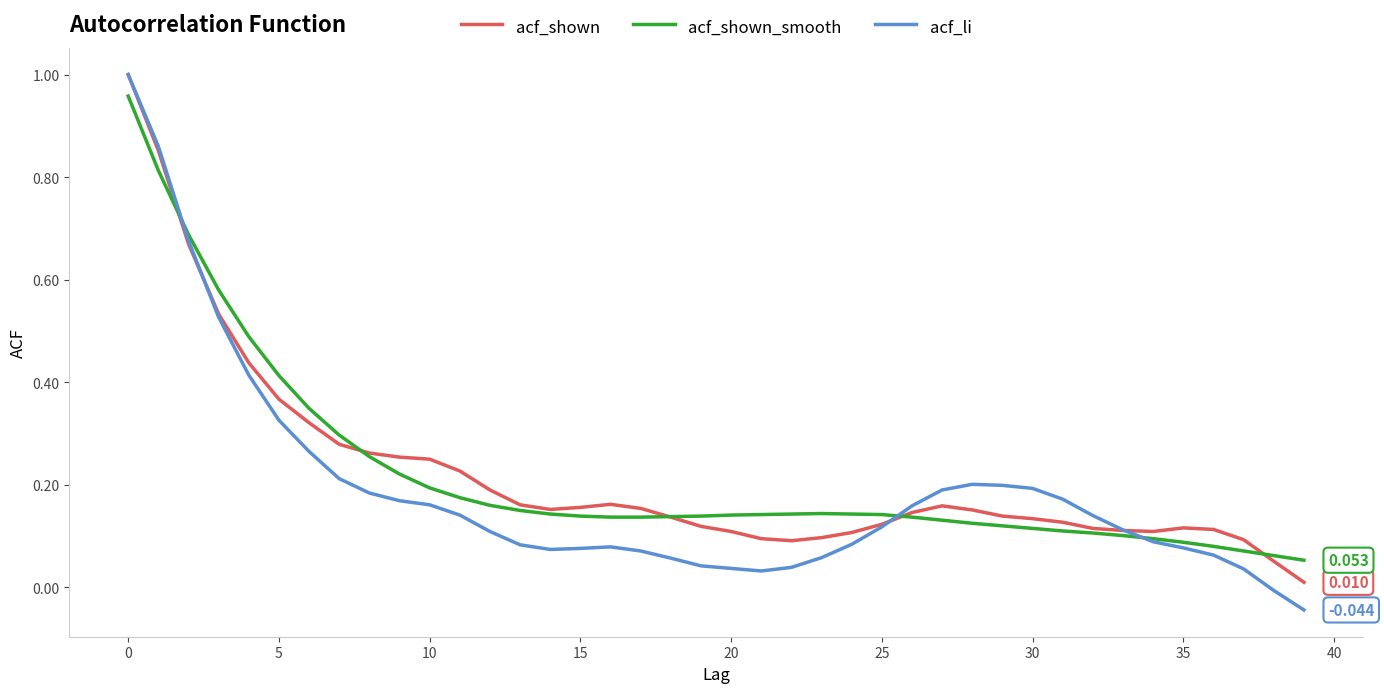

Which series has the widest spread of values?

acf_li